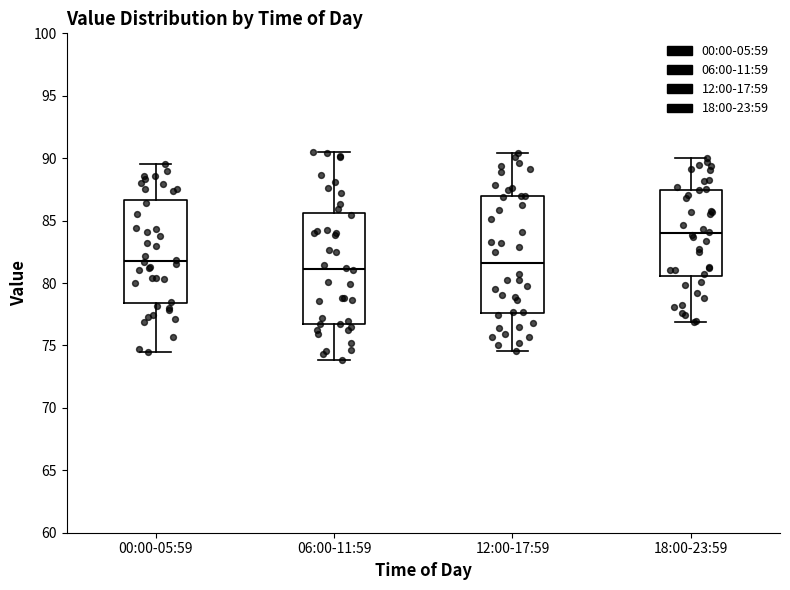

Reading left to right, read every box against the y-axis: the position of its median line, the range the box covers, and the ends of its whiskers. The values are not printed on the chart, so give them approximately, as read against the axis.

00:00-05:59: median 81.5, box 78.5 to 86.5, whiskers 74.5 to 89.5
06:00-11:59: median 81.0, box 76.5 to 85.5, whiskers 74.0 to 90.5
12:00-17:59: median 81.5, box 77.5 to 87.0, whiskers 74.5 to 90.5
18:00-23:59: median 84.0, box 80.5 to 87.5, whiskers 77.0 to 90.0